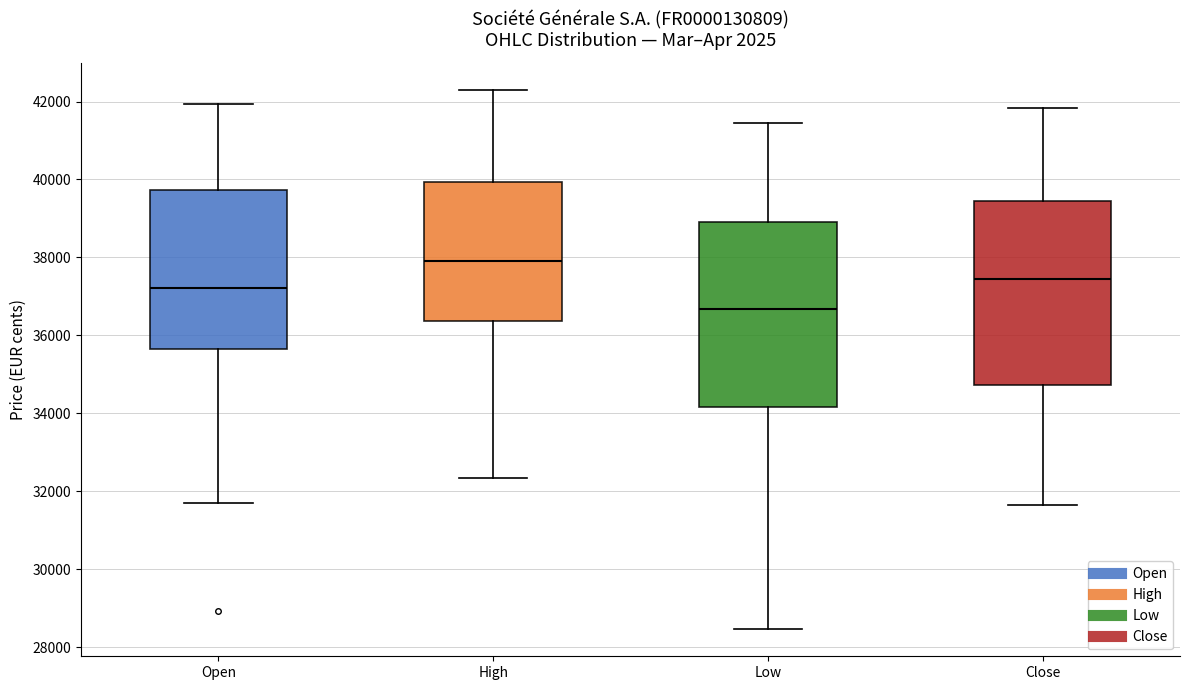

Reading left to right, transcribe this box plot: for each box, give where its median line is, the range the box spans, and where its two whiskers end, as read against the y-axis. The values are not printed on the chart, so give them approximately, as read against the axis.

Open: median 37200, box 35600 to 39800, whiskers 31800 to 42000
High: median 38000, box 36400 to 40000, whiskers 32400 to 42400
Low: median 36600, box 34200 to 39000, whiskers 28400 to 41400
Close: median 37400, box 34800 to 39400, whiskers 31600 to 41800